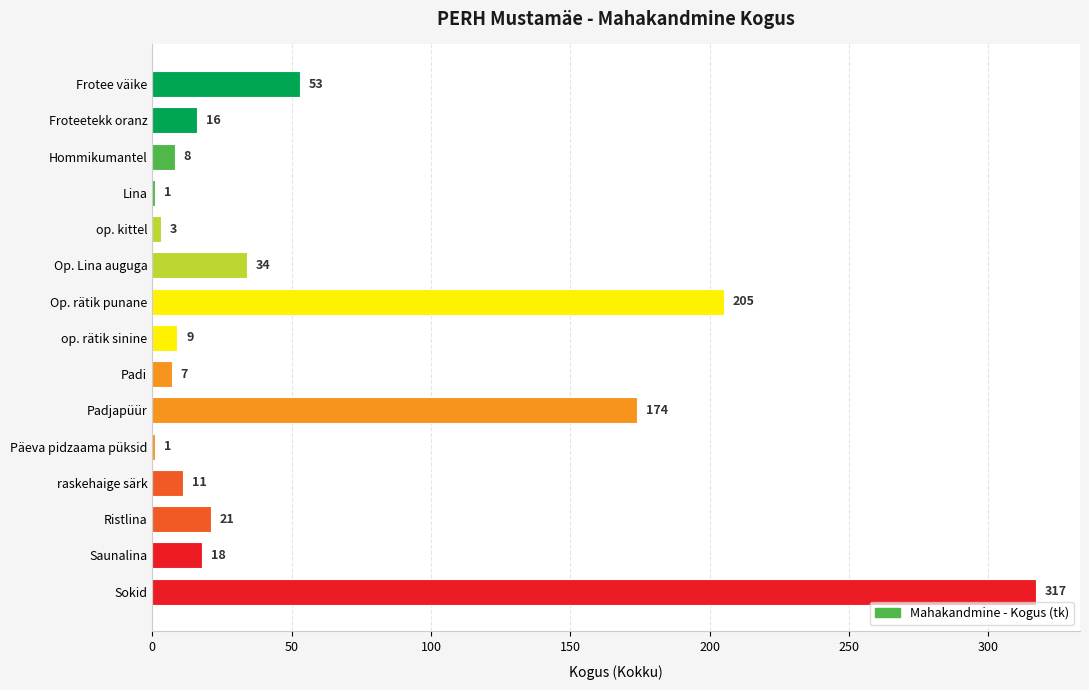

What is the change in value from Op. Lina auguga to Ristlina?

-13